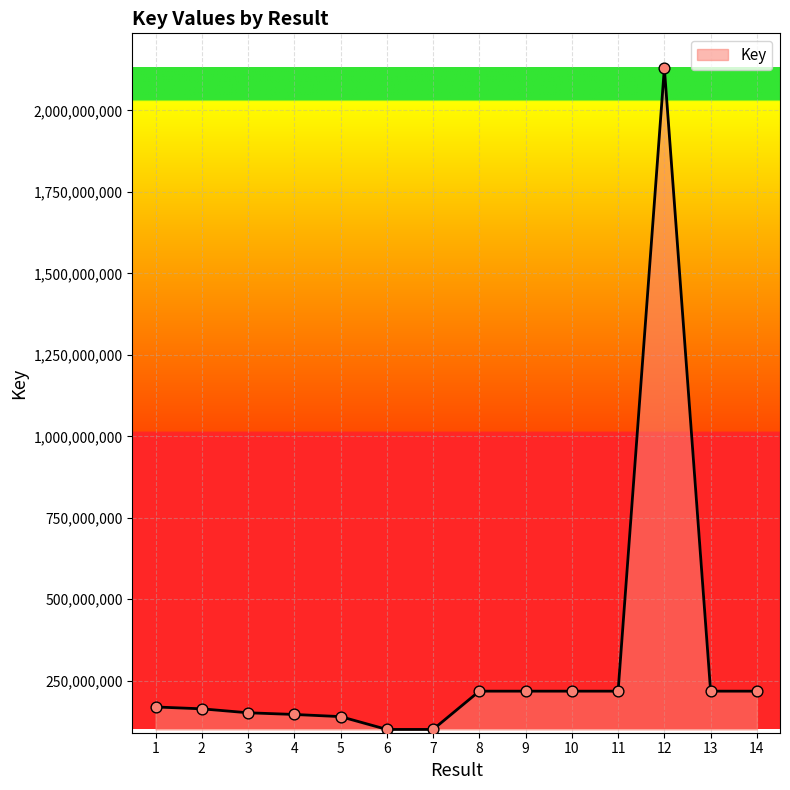

Which has a higher value, 11 or 4?

11